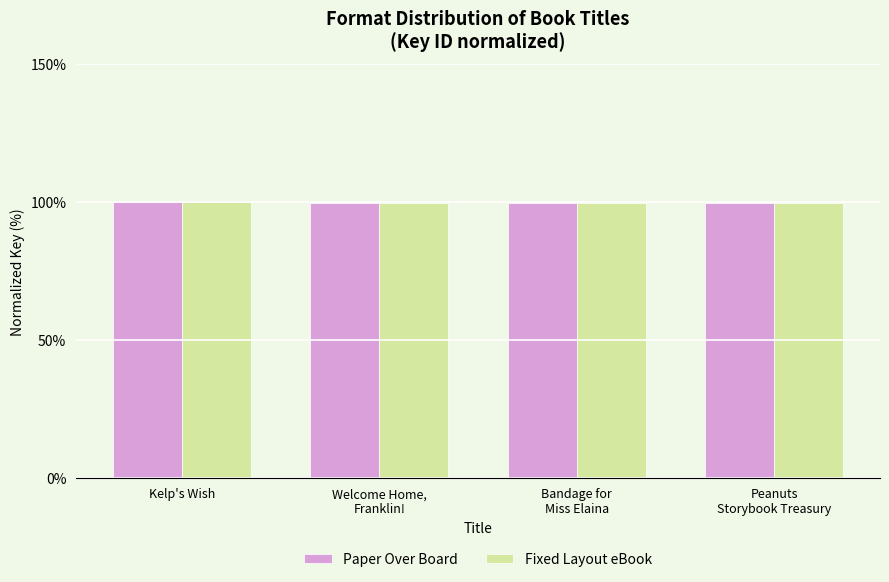

What is the maximum value for Fixed Layout eBook?

100.0